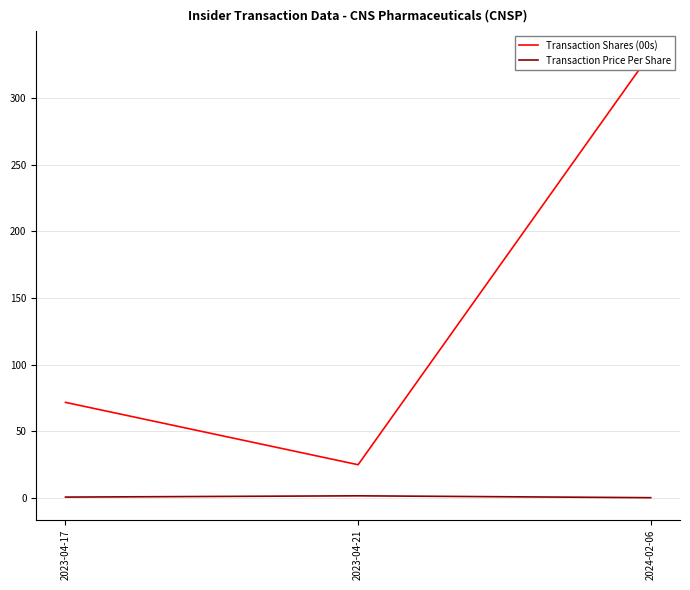

What is the value of the Transaction Shares (00s) point at the 2nd from the left?

25.0